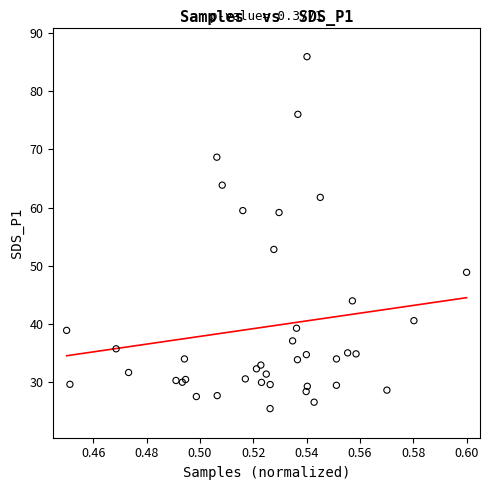

What Y value in the scatter plot is closest to 55?

52.8